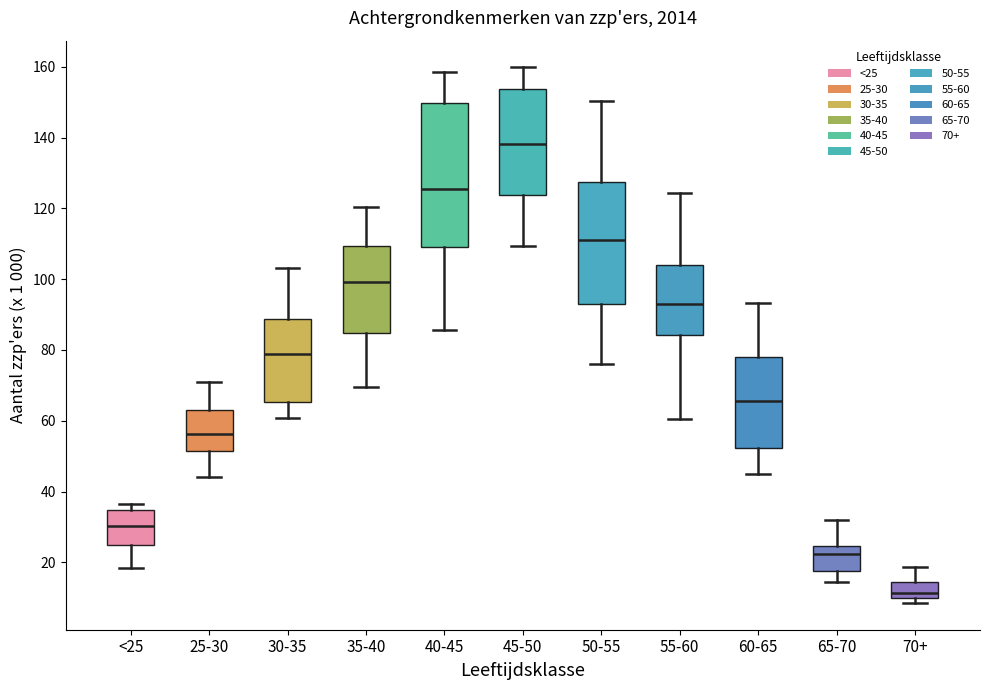

Which box is the tallest, from its lower edge to its upper edge?

40-45